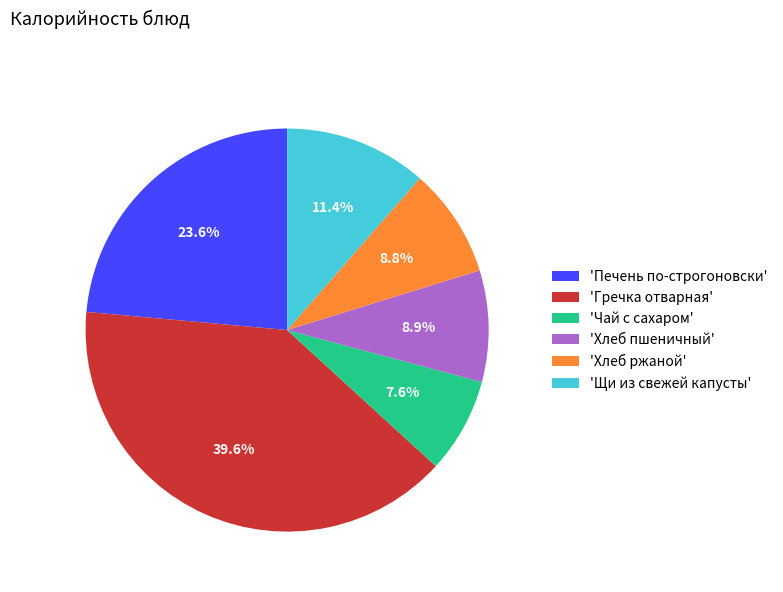

Does any single category account for the majority?

No